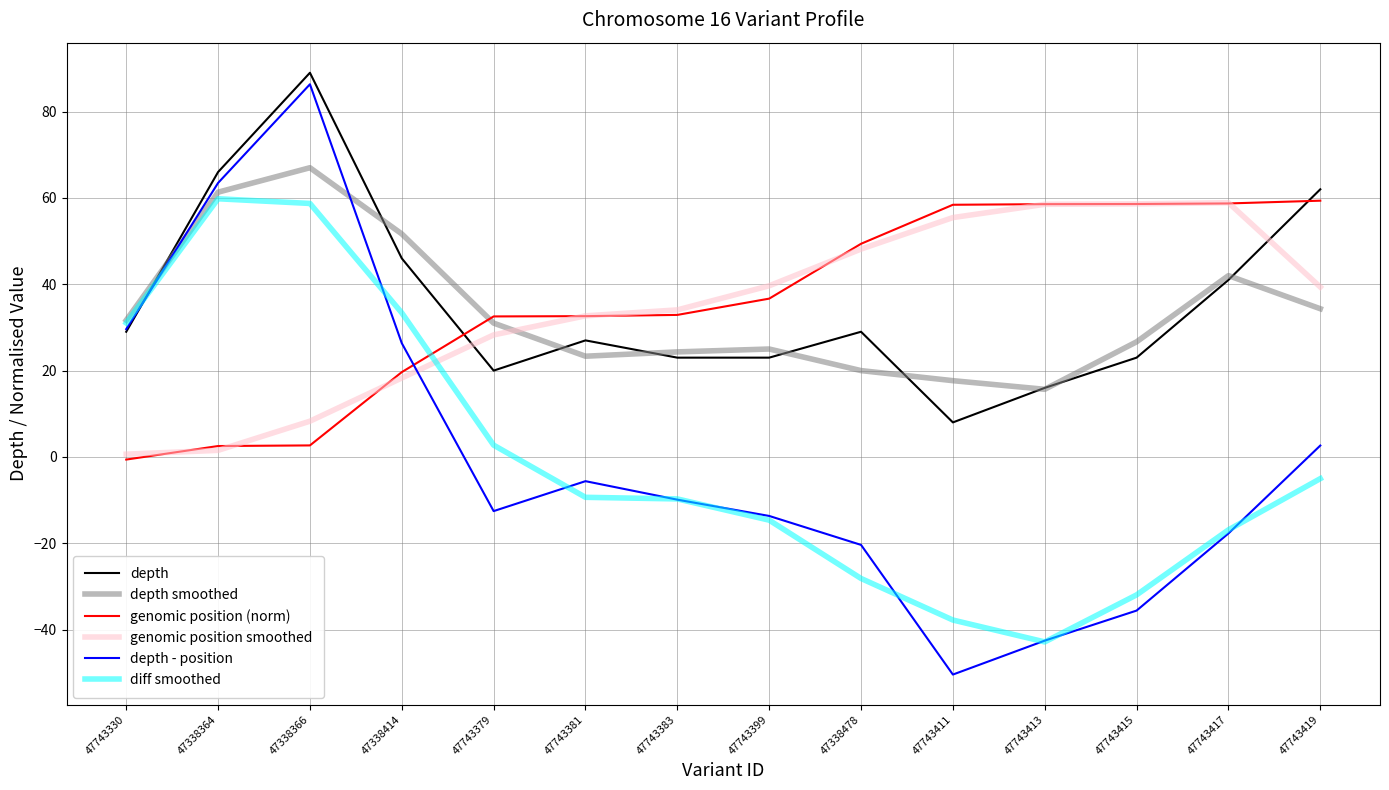

What is the sum of the depth smoothed values at 47743411 and 47743415?

44.3